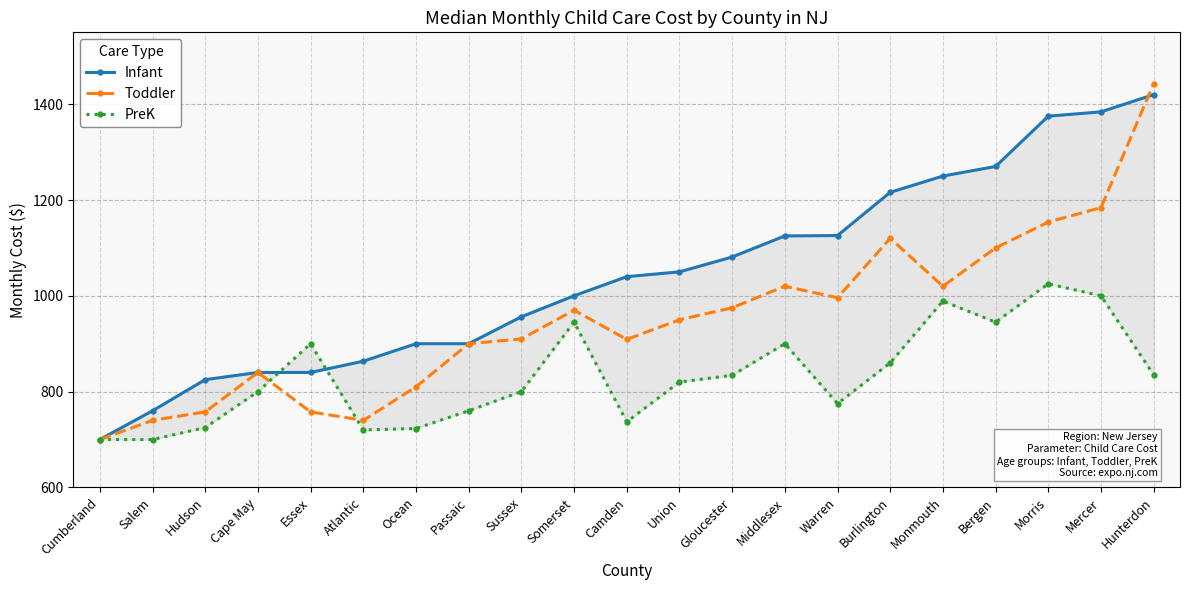

How many lines are shown in the chart?

3